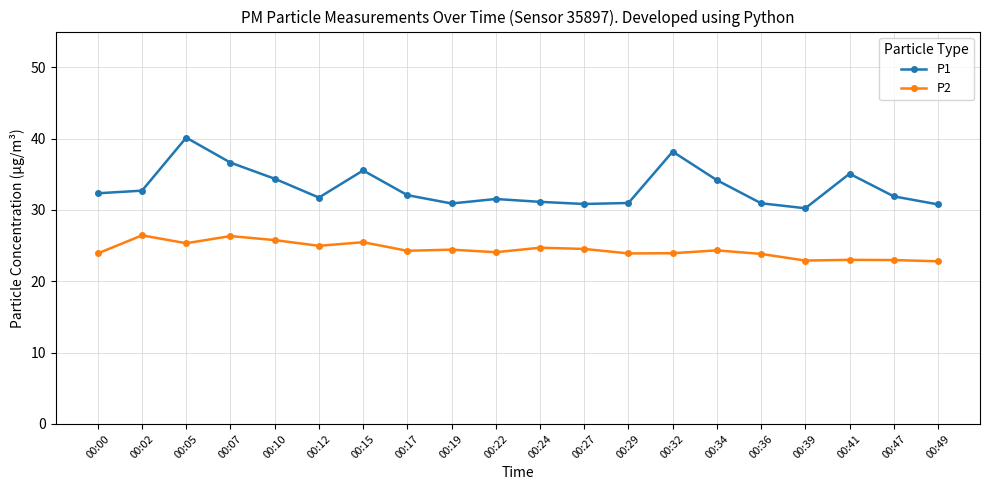

At how many categories does at least one series exceed 23?

20